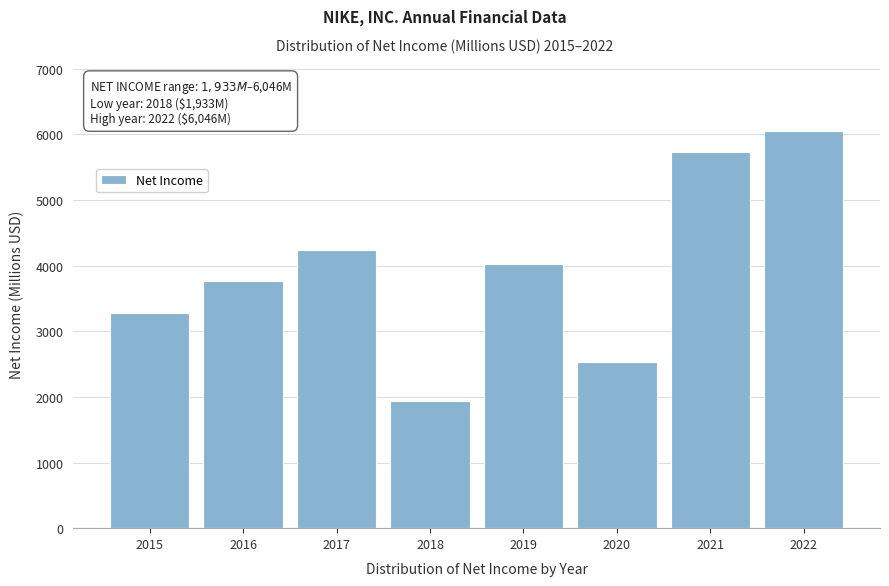

Reading left to right, what are all the values shown in this chart?

2015=3273	2016=3760	2017=4240	2018=1933	2019=4029	2020=2539	2021=5727	2022=6046